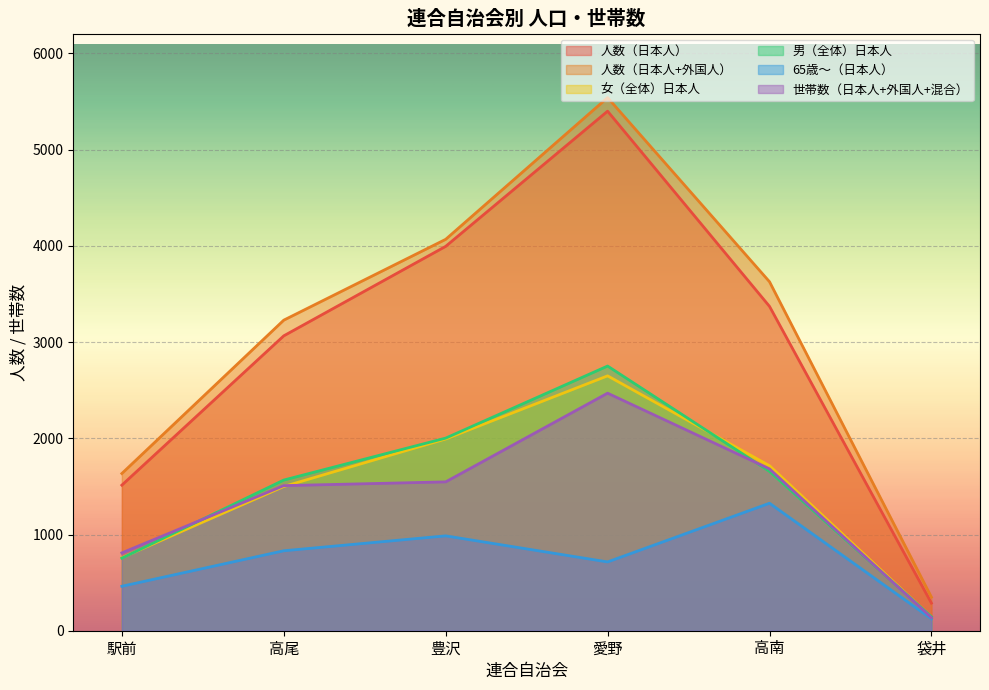

What is the minimum value for 人数（日本人）?

287